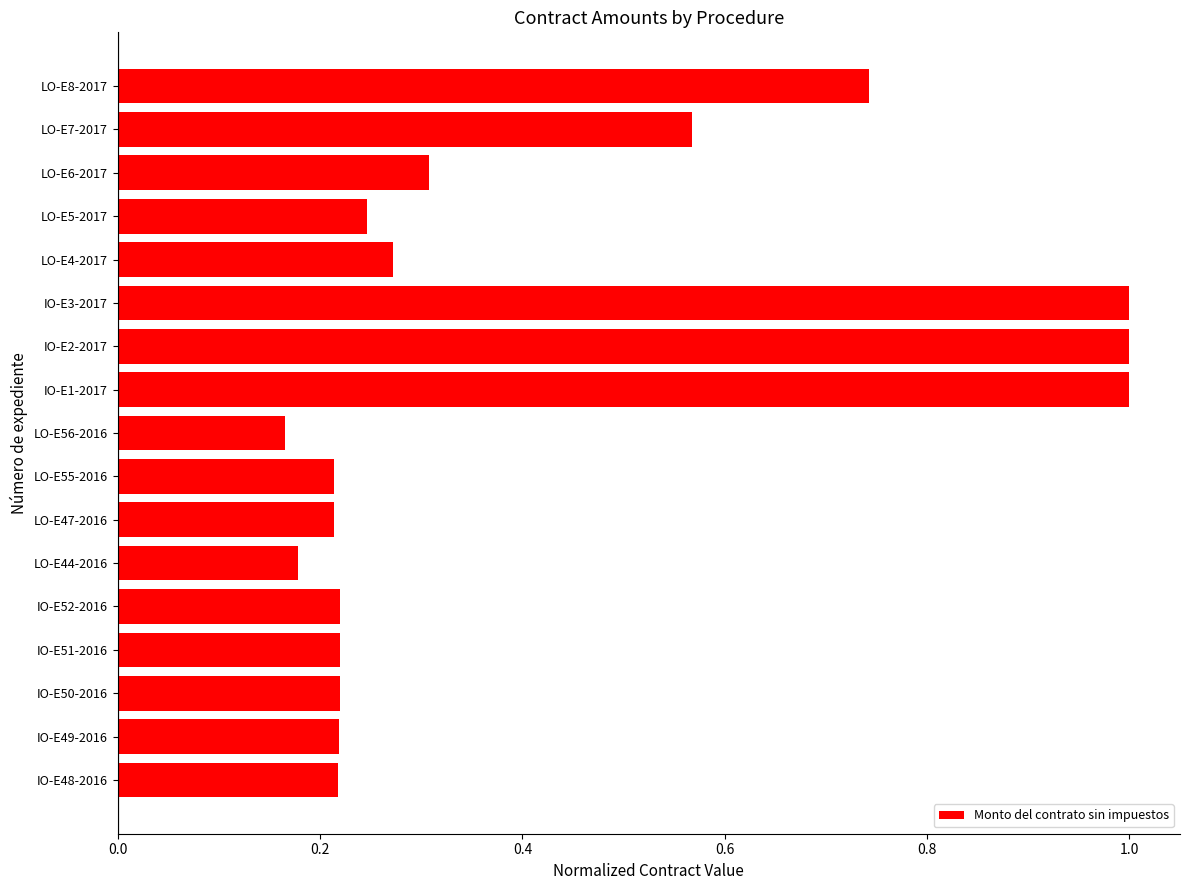

The chart shows a value of 0.1 at LO-E5-2017. True or false?

False